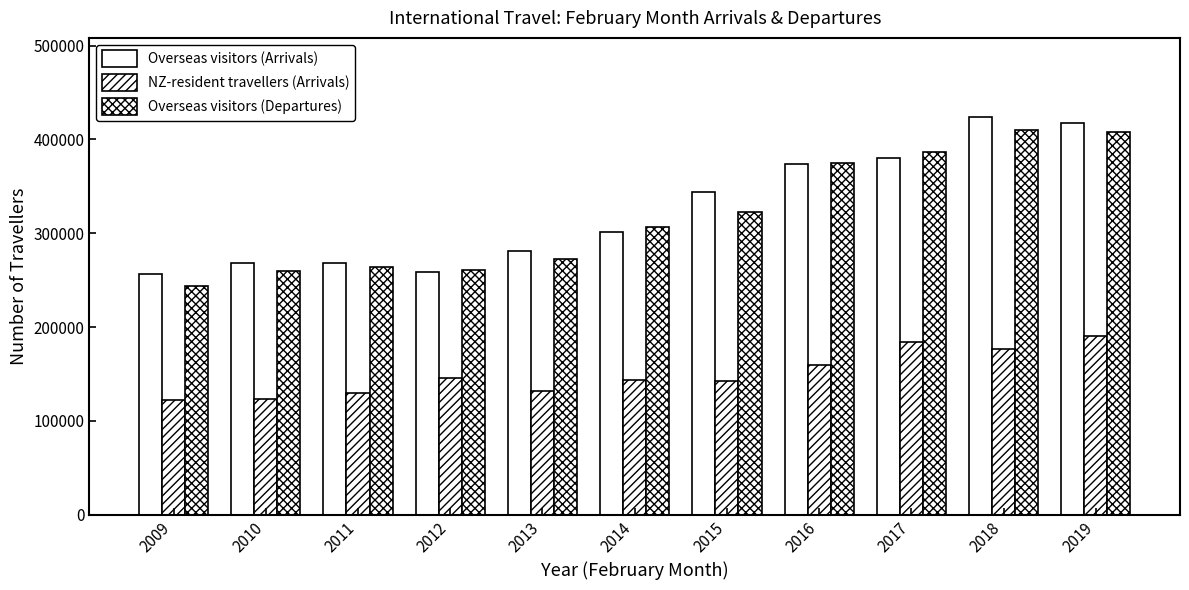

How many data points does each series have?

11